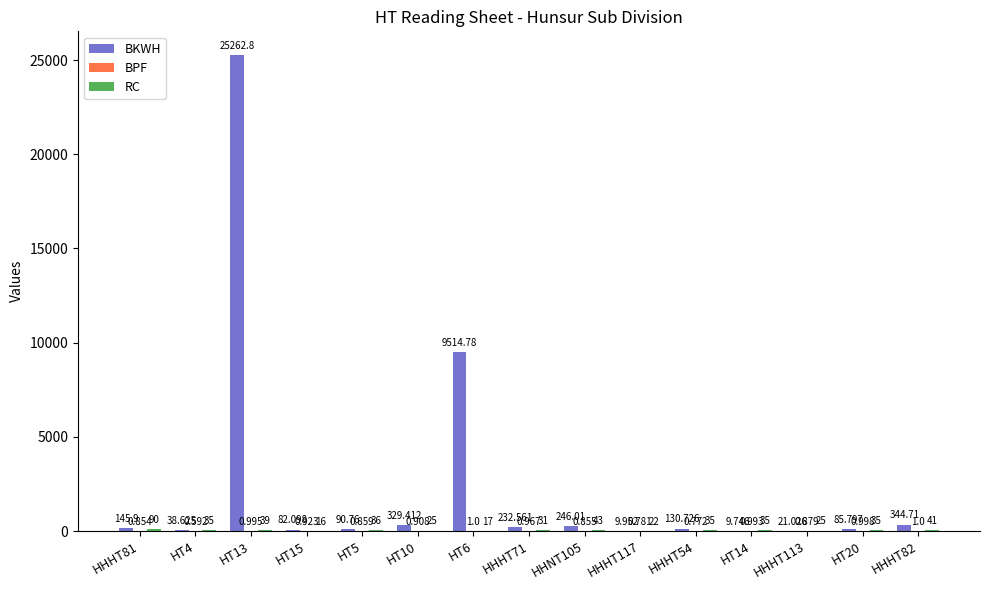

Which series changed the most between HT13 and HHHT113?

BKWH